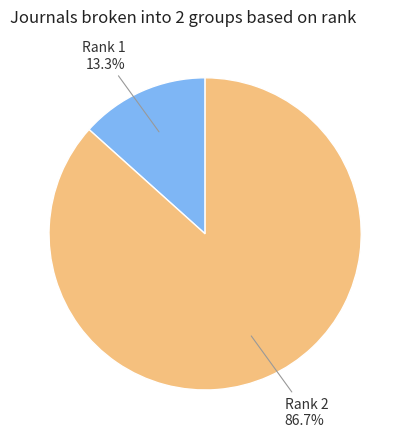

Does any single category account for the majority?

Yes